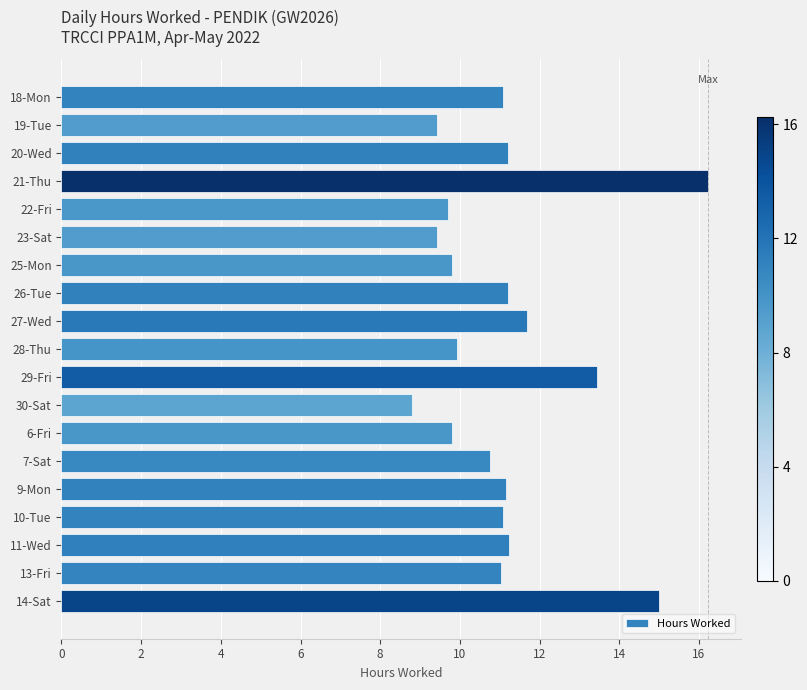

True or false: the data shows 11.1 at 10-Tue.

True